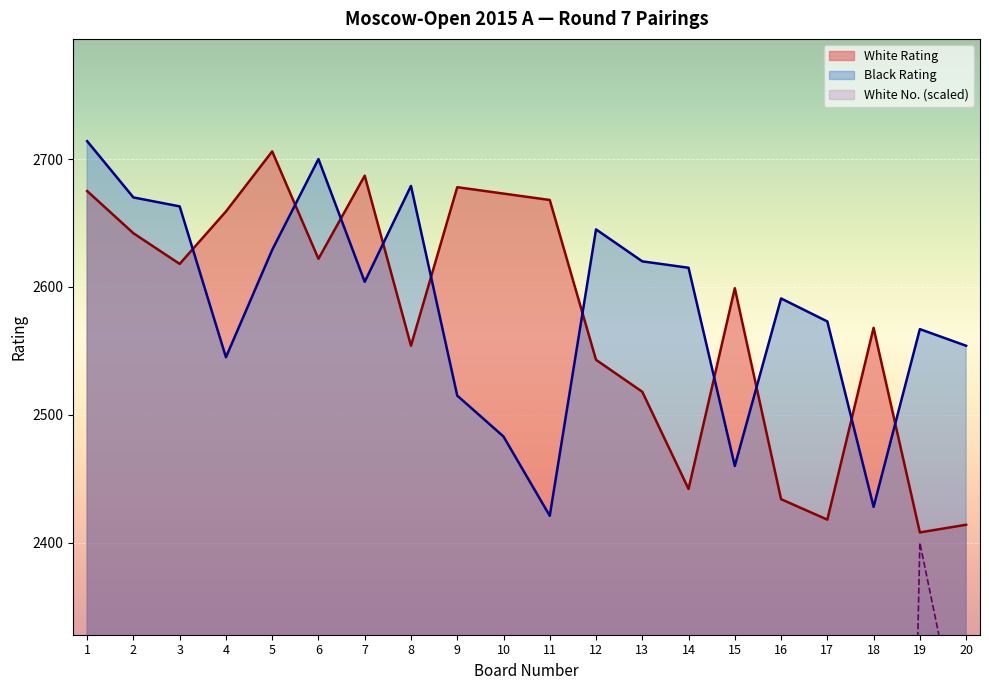

True or false: White No. has more than 0 interior local peaks.

True